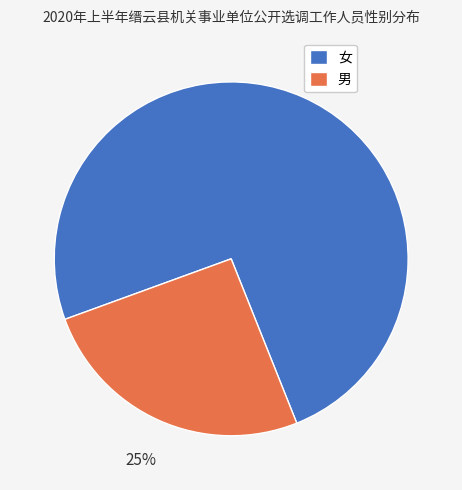

Which slice is the smallest?

男